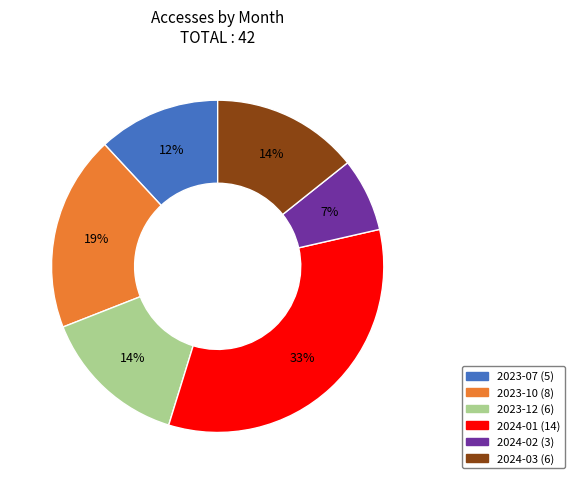

To the nearest percent, what is the difference between the largest and smallest slice percentages?

26%